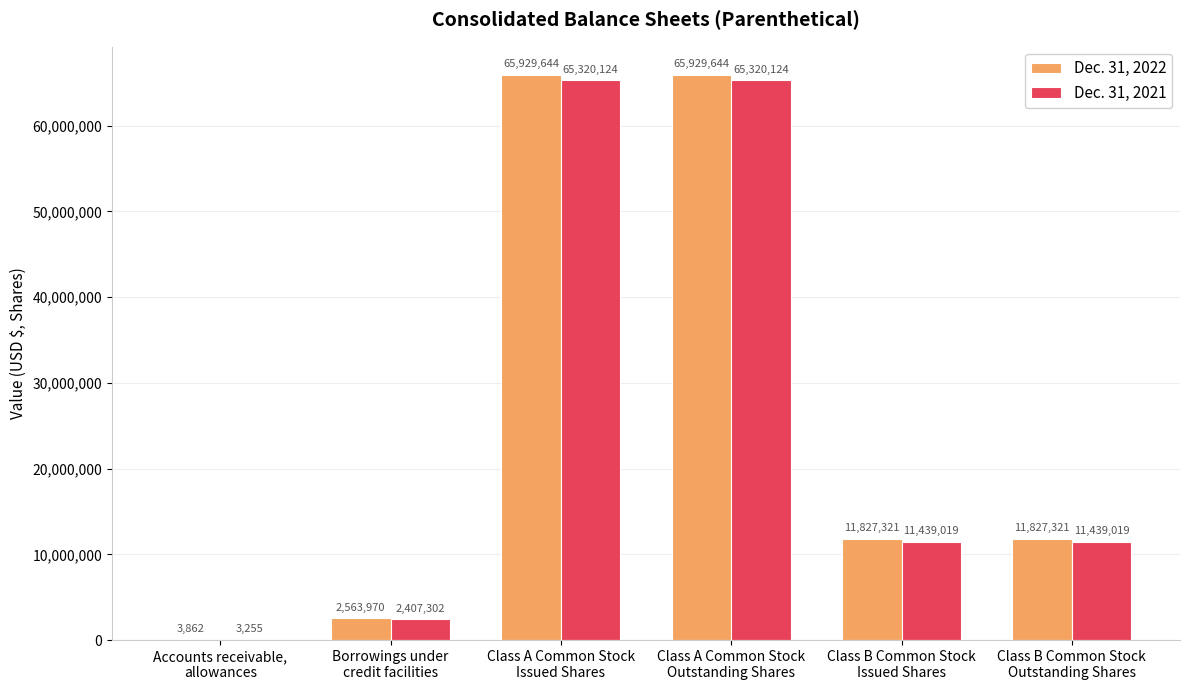

What is the highest value of the Dec. 31, 2022 series?

65929644